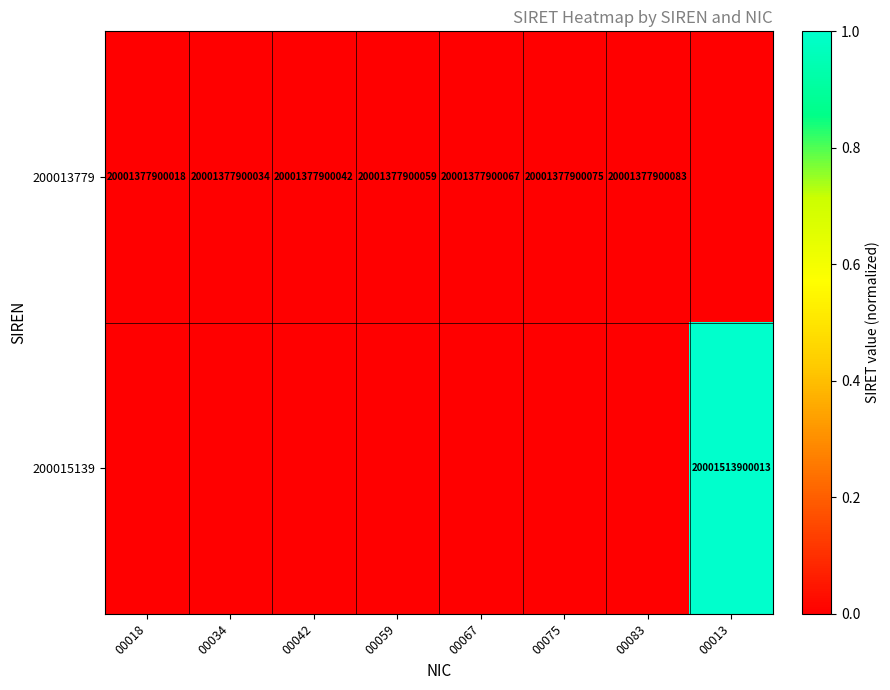

The value of 200013779 at 00075 is 20001377900075. True or false?

True